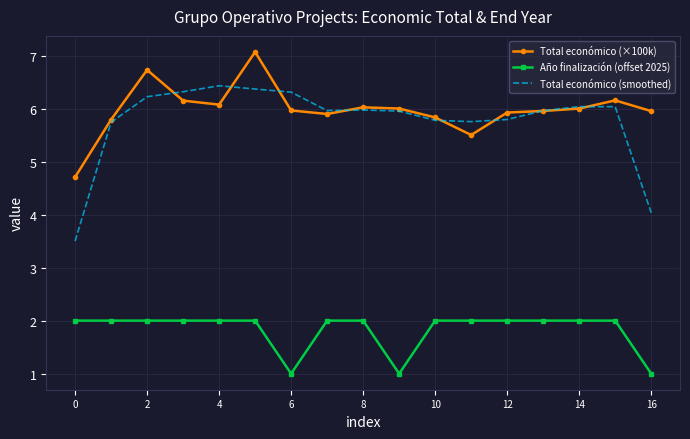

True or false: Total económico (smoothed) and Año finalización (offset 2025) cross at least once.

False